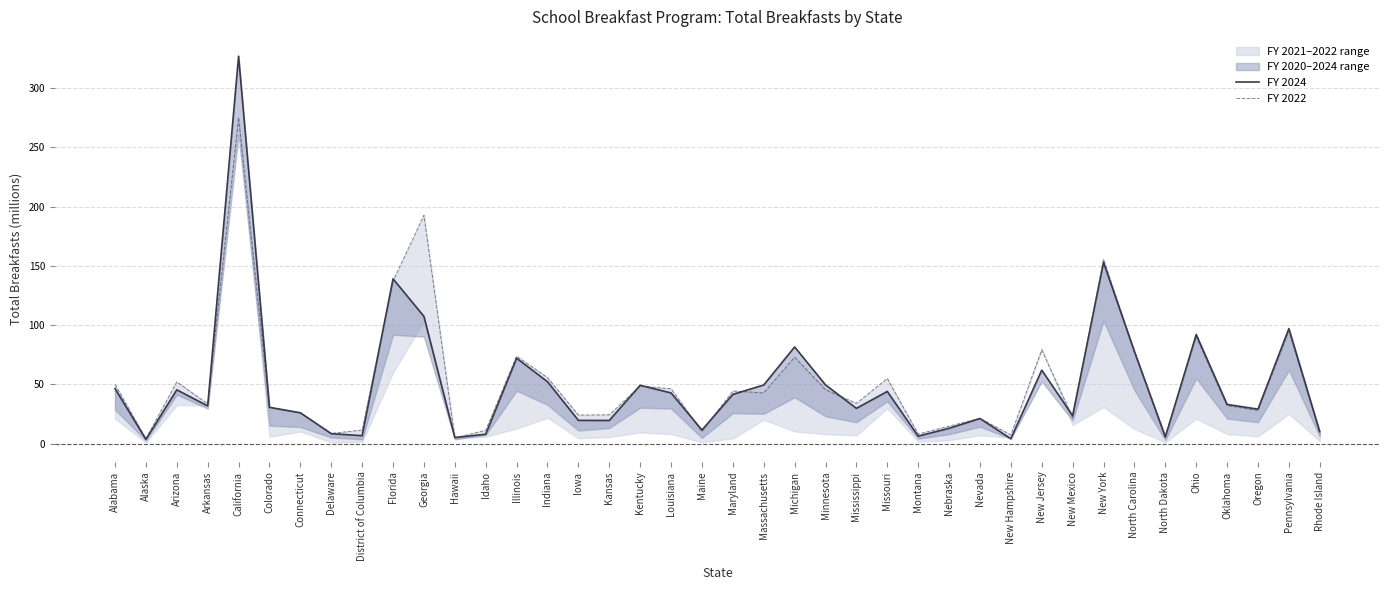

True or false: FY 2022 has more than 1 points higher than both neighbors.

True